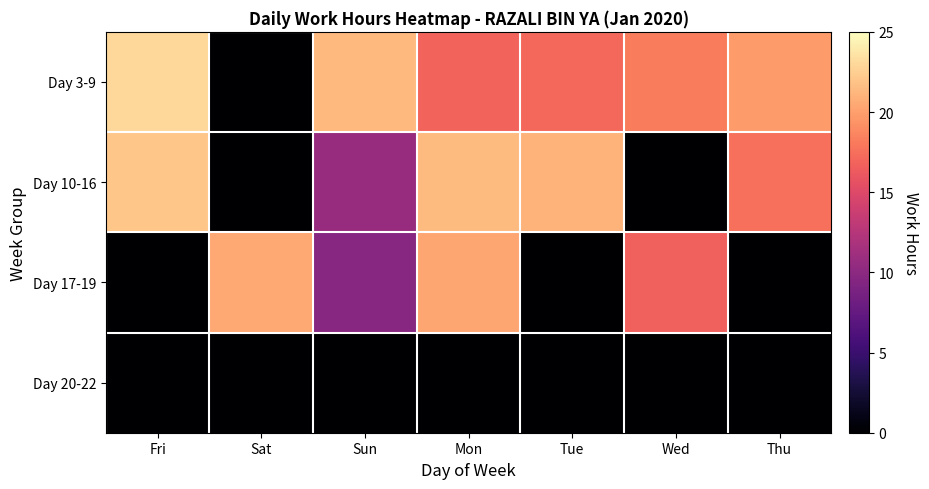

How many series are shown in this chart?

4